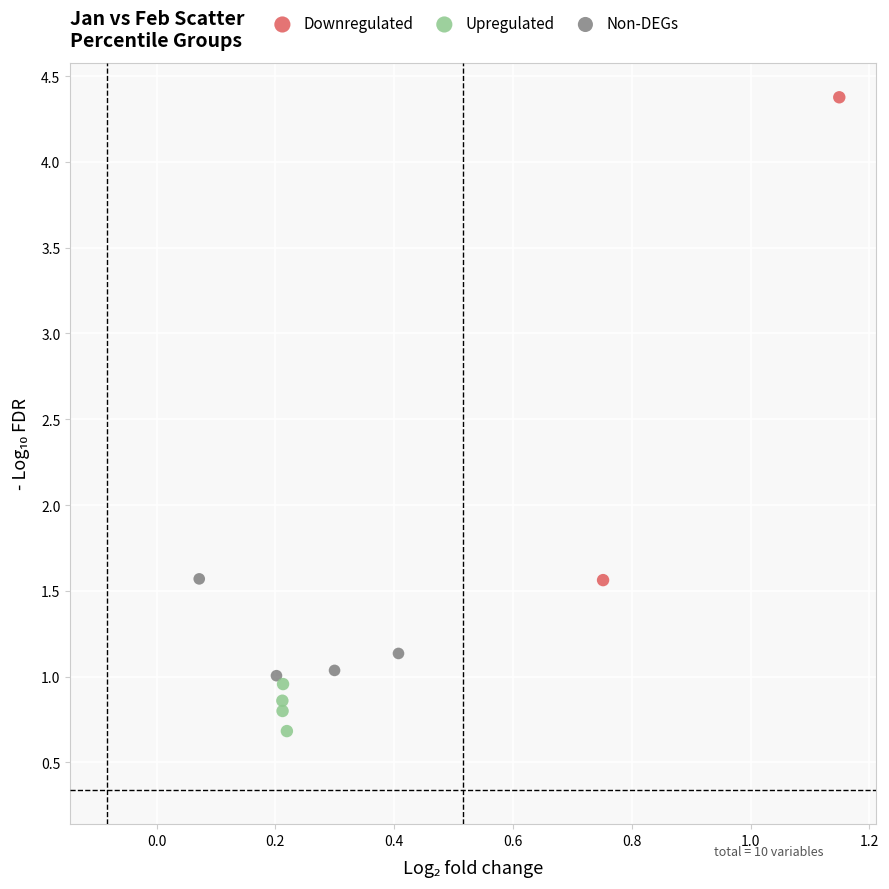

Which series reaches the maximum Y coordinate?

Downregulated